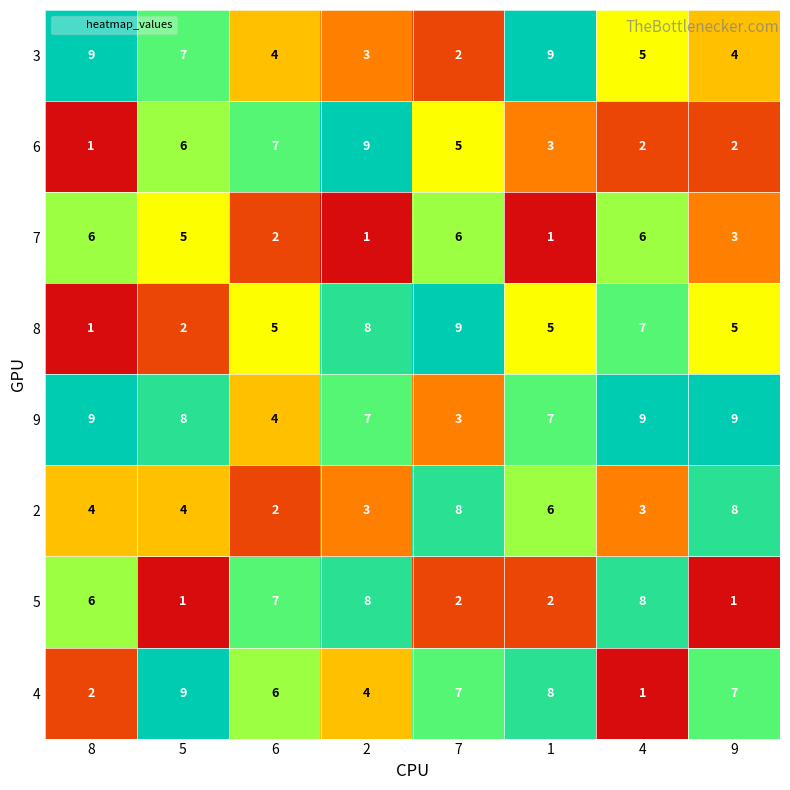

How many 2 values are between 3 and 8?

7